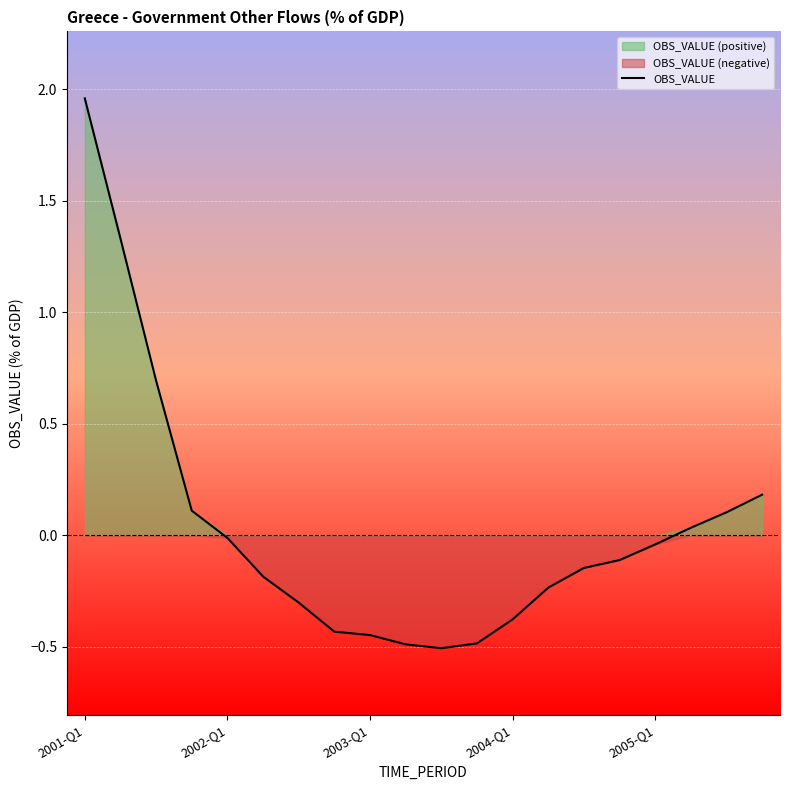

Reading right to left, list all the values displayed in this chart.

0.2	0.1	0.0	-0.0	-0.1	-0.1	-0.2	-0.4	-0.5	-0.5	-0.5	-0.4	-0.4	-0.3	-0.2	-0.0	0.1	0.7	1.3	2.0